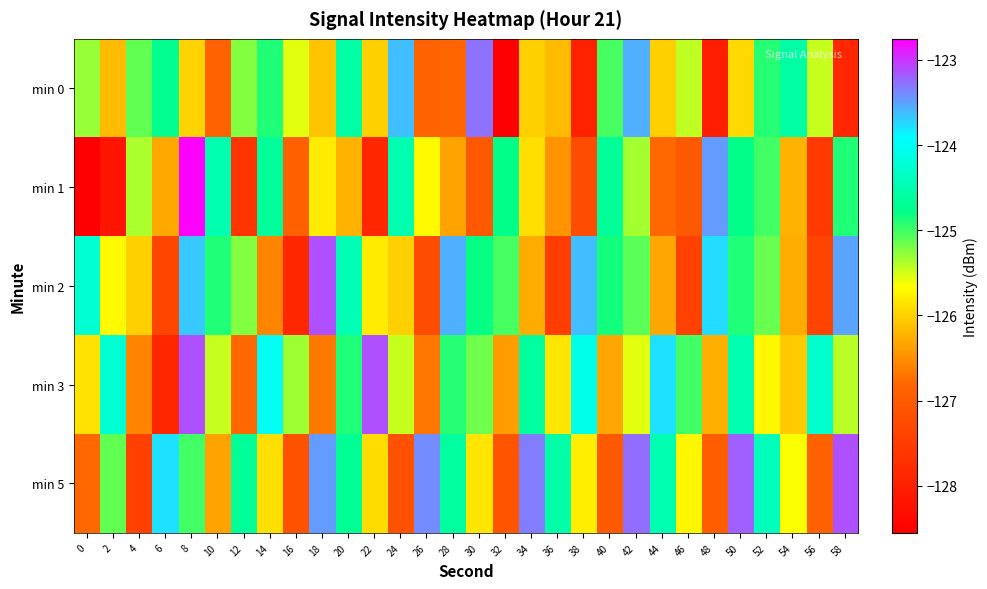

What is the total value across all series at 58?

-624.8